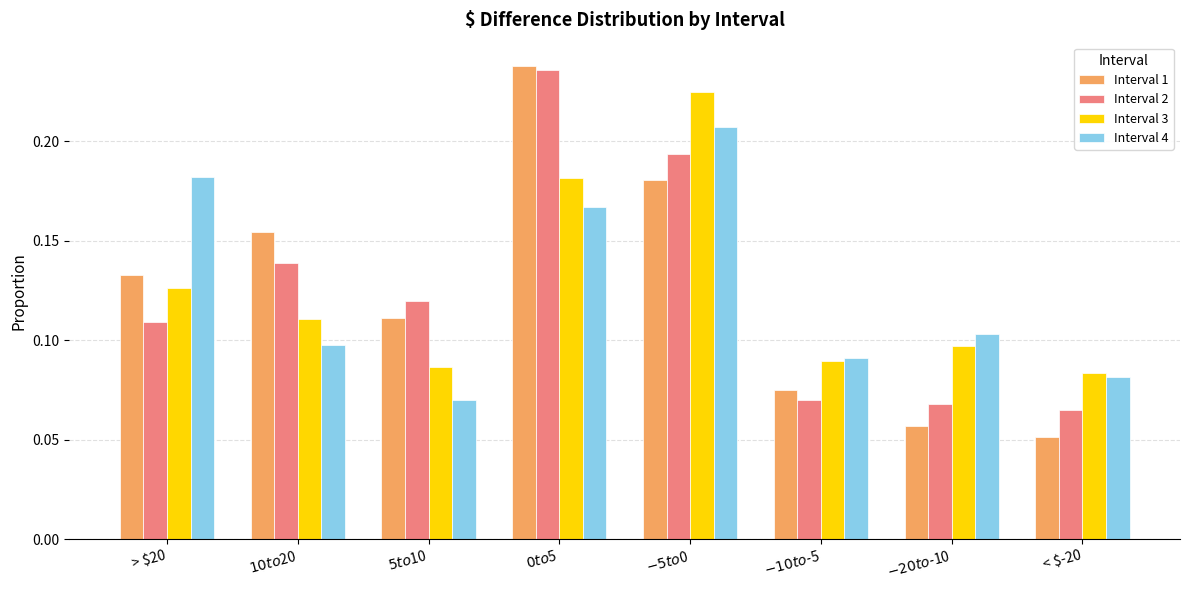

At which category does the chart reach its minimum across all series?

< $-20